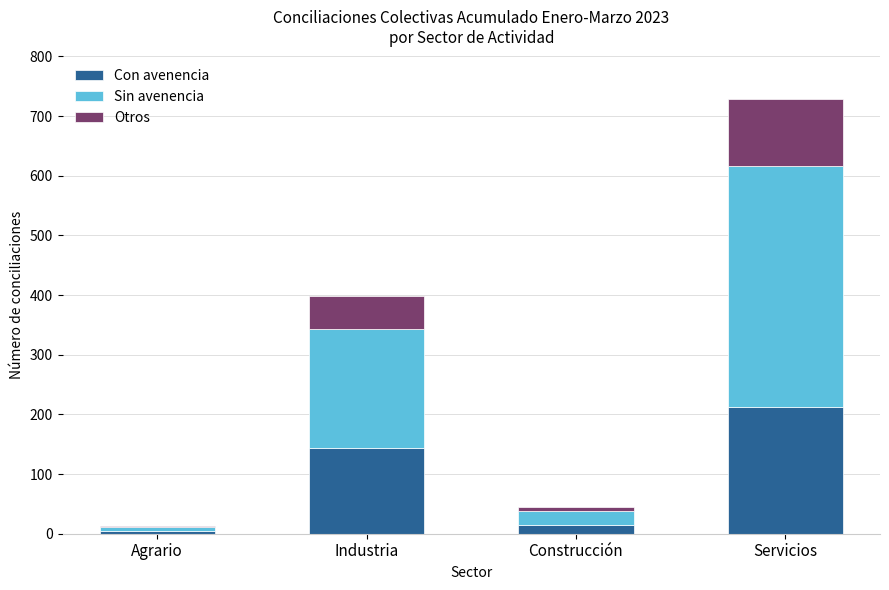

What are all the series names shown in the legend?

Con avenencia, Sin avenencia, Otros